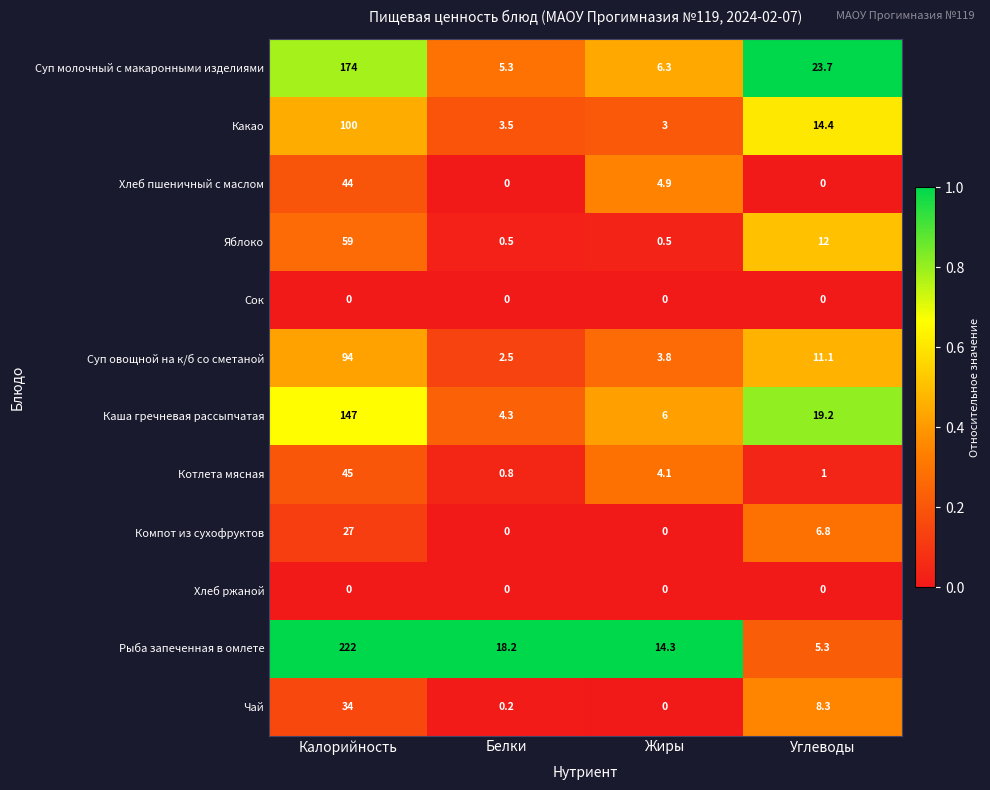

Where is Компот из сухофруктов nearest to the value 13?

Углеводы